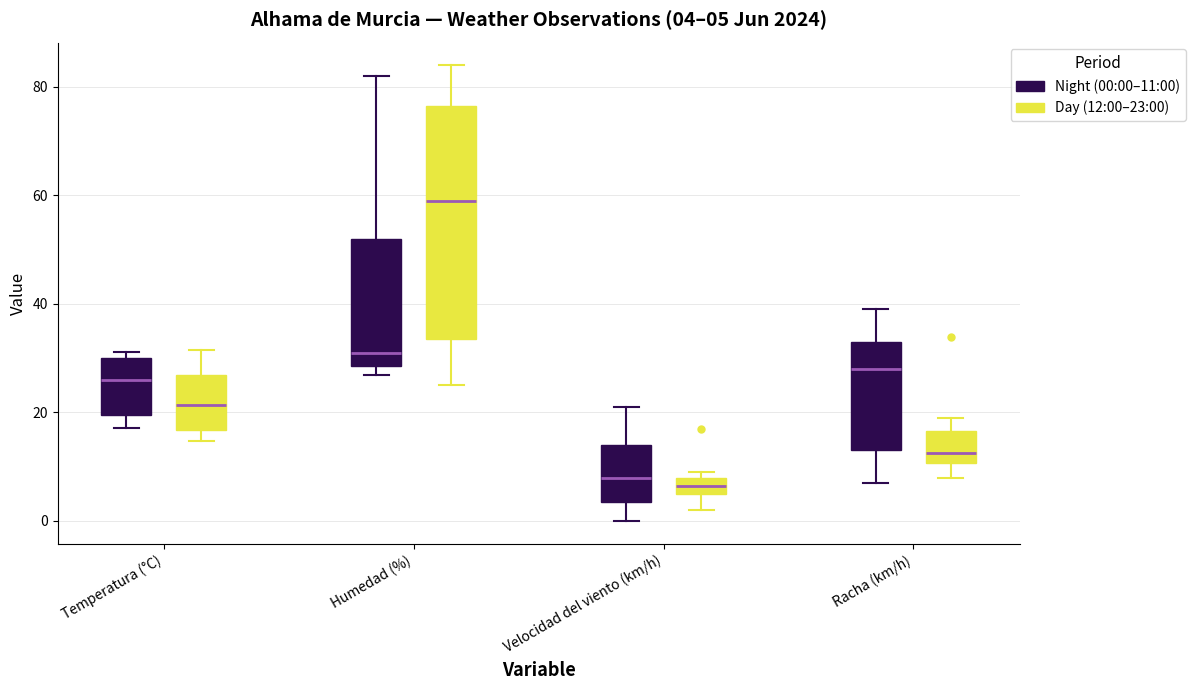

Comparing the boxes themselves (not the whiskers), which one is the tallest?

Humedad (%) (Day (12:00–23:00))